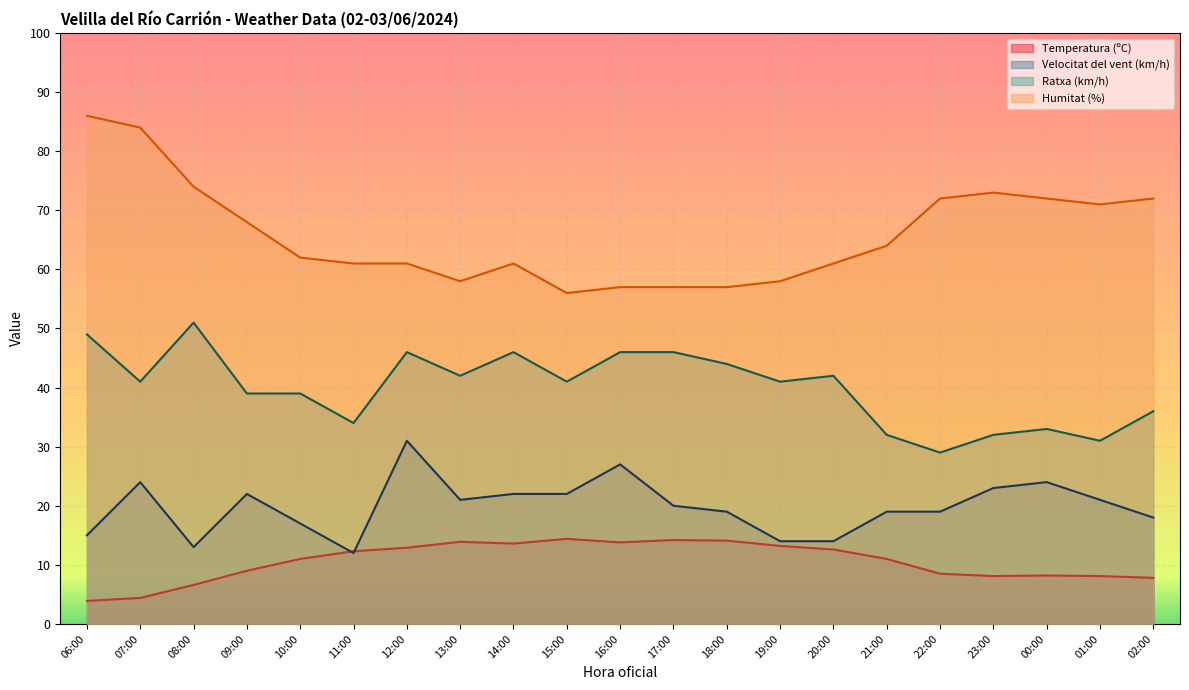

Reading left to right, what are all the values shown in this chart?

Temperatura (ºC): 3.9	4.4	6.6	9.0	11.0	12.3	12.9	13.9	13.6	14.4	13.8	14.2	14.1	13.2	12.6	11.0	8.5	8.1	8.2	8.1	7.8
Velocitat del vent (km/h): 15.0	24.0	13.0	22.0	17.0	12.0	31.0	21.0	22.0	22.0	27.0	20.0	19.0	14.0	14.0	19.0	19.0	23.0	24.0	21.0	18.0
Ratxa (km/h): 49.0	41.0	51.0	39.0	39.0	34.0	46.0	42.0	46.0	41.0	46.0	46.0	44.0	41.0	42.0	32.0	29.0	32.0	33.0	31.0	36.0
Humitat (%): 86.0	84.0	74.0	68.0	62.0	61.0	61.0	58.0	61.0	56.0	57.0	57.0	57.0	58.0	61.0	64.0	72.0	73.0	72.0	71.0	72.0